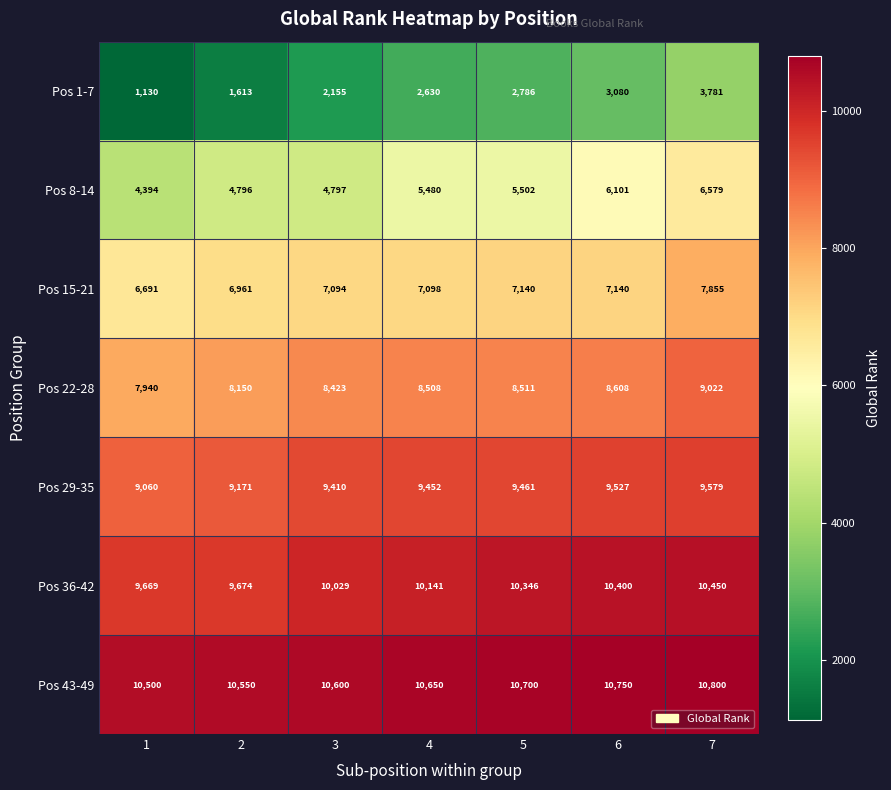

What is the sum of the Pos 1-7 values at 5 and 1?

3916